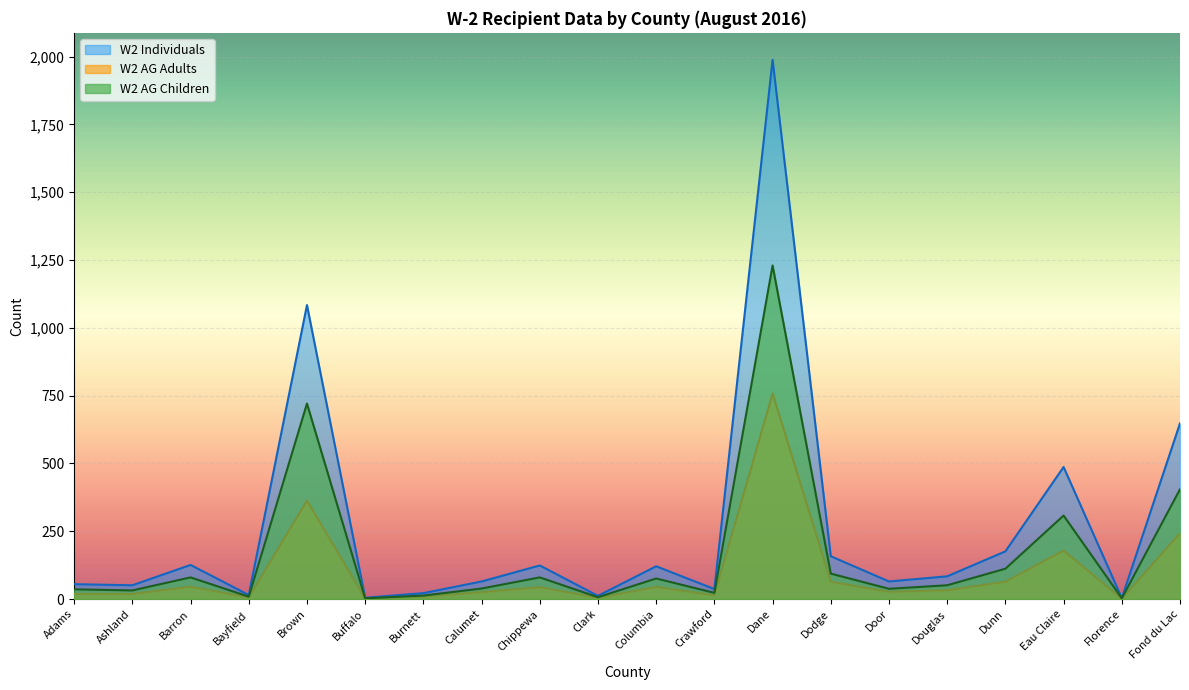

True or false: W2 AG Adults and W2 Individuals cross at least once.

False